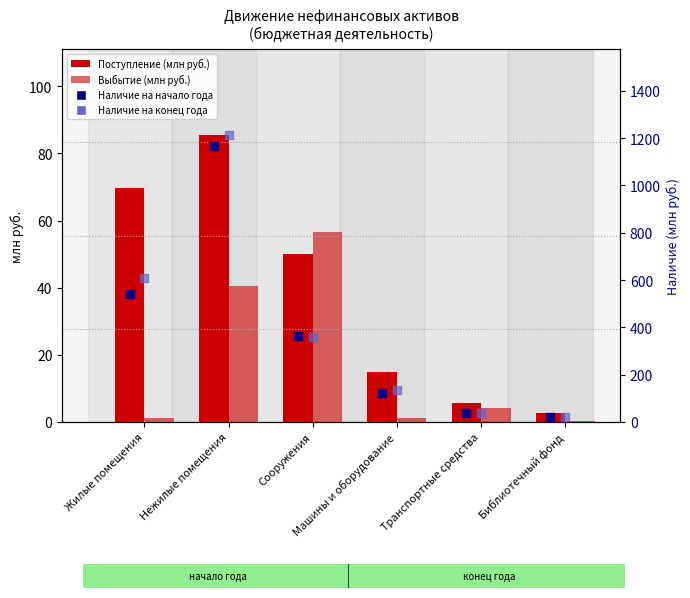

Which series reaches the maximum Y coordinate?

Наличие на конец года